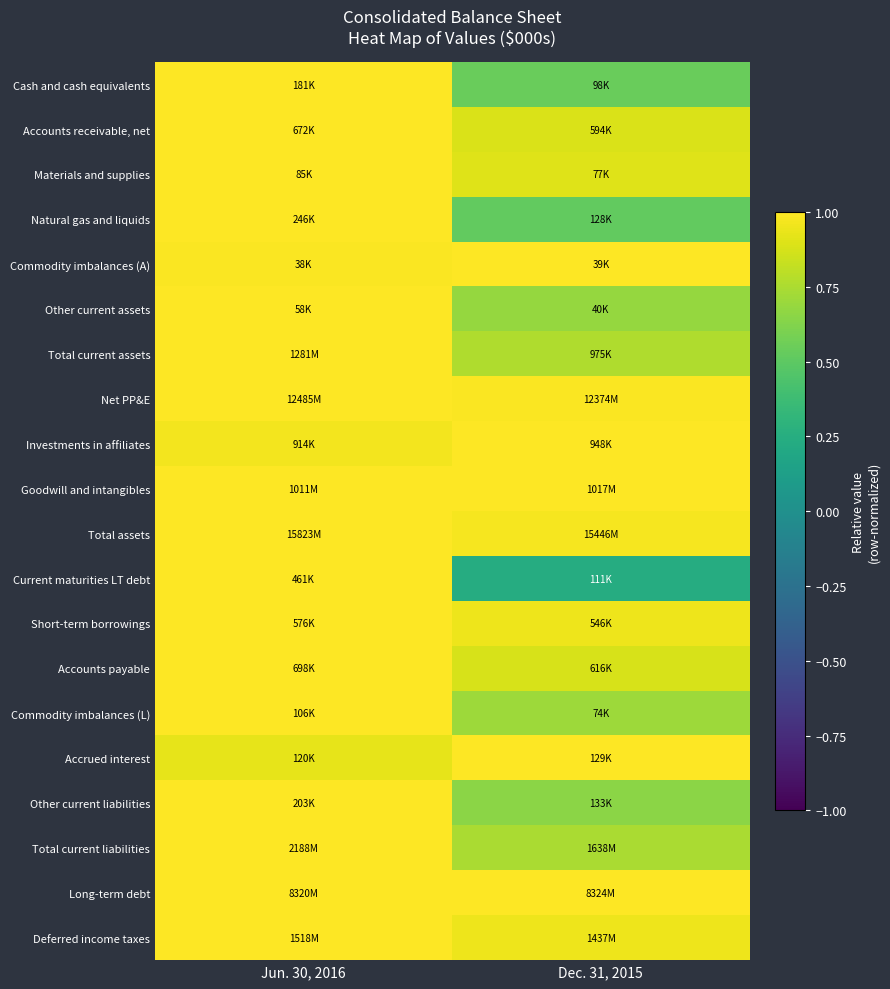

Between Jun. 30, 2016 and Dec. 31, 2015, which series saw the biggest shift?

Current maturities LT debt